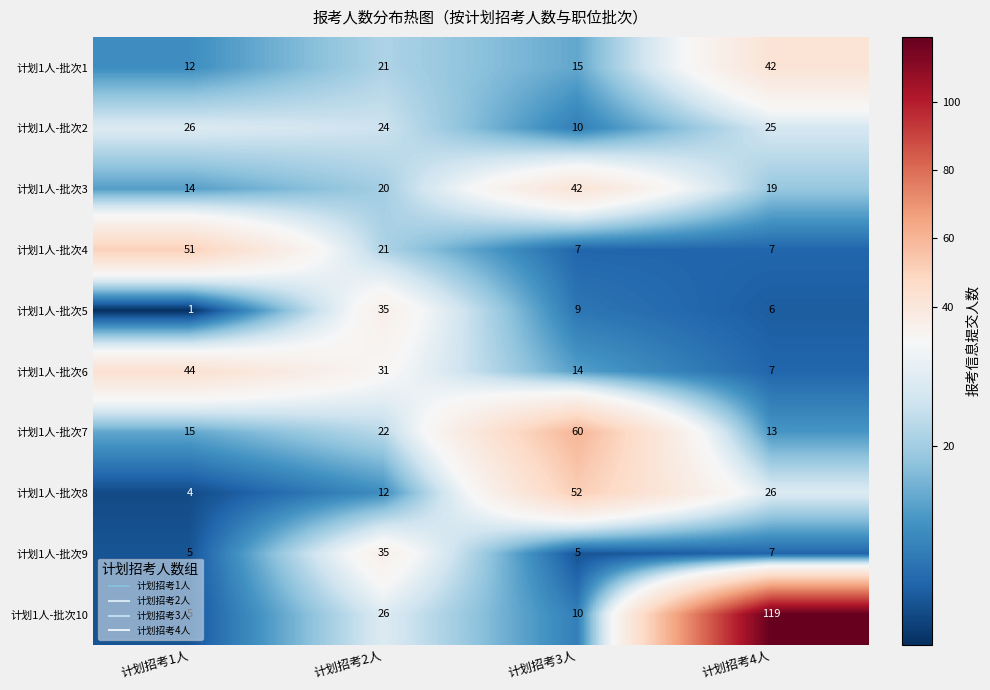

Which label corresponds to the smallest value in the chart?

计划招考1人